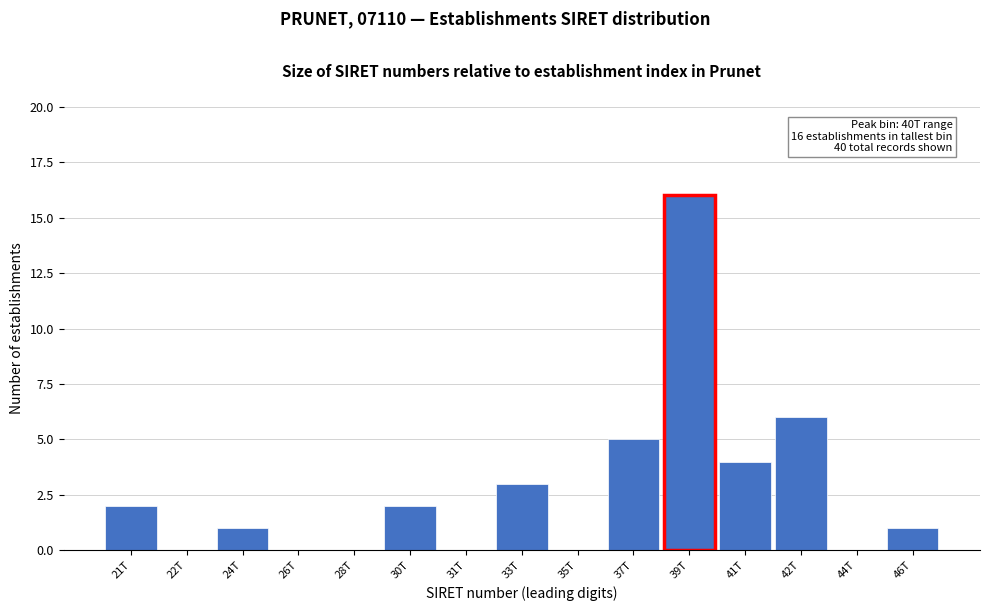

Reading left to right, extract all data points from this chart.

21T=2	22T=0	24T=1	26T=0	28T=0	30T=2	31T=0	33T=3	35T=0	37T=5	39T=16	41T=4	42T=6	44T=0	46T=1